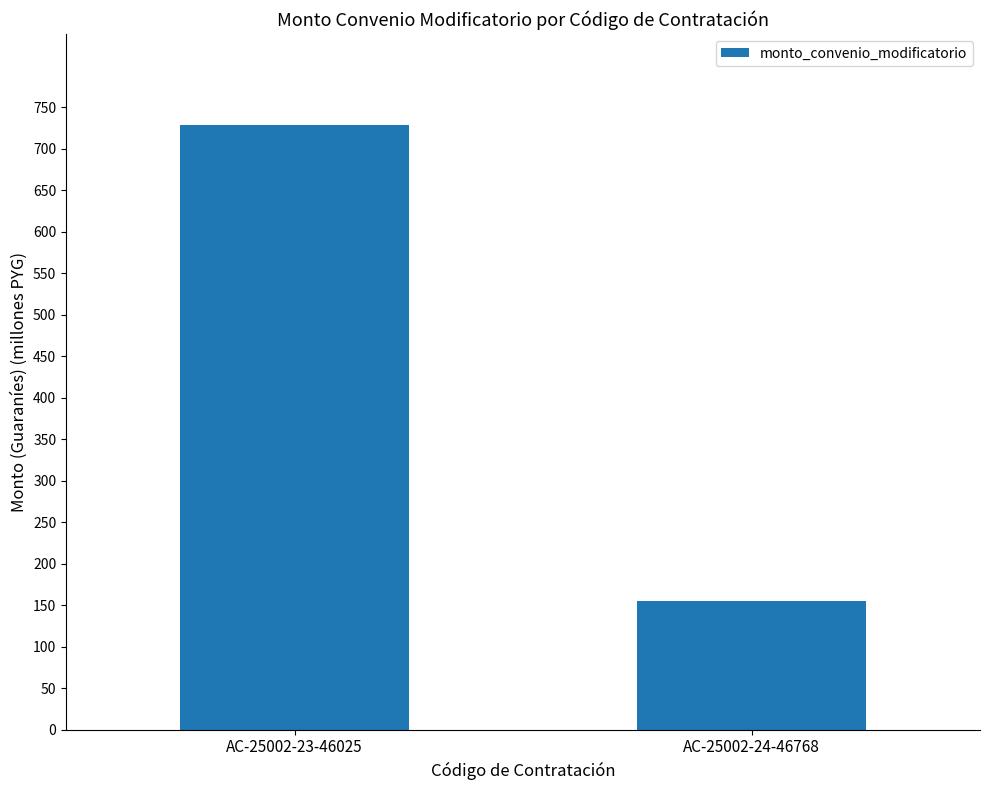

Reading left to right, list all the values displayed in this chart.

AC-25002-23-46025=729156000	AC-25002-24-46768=154560000